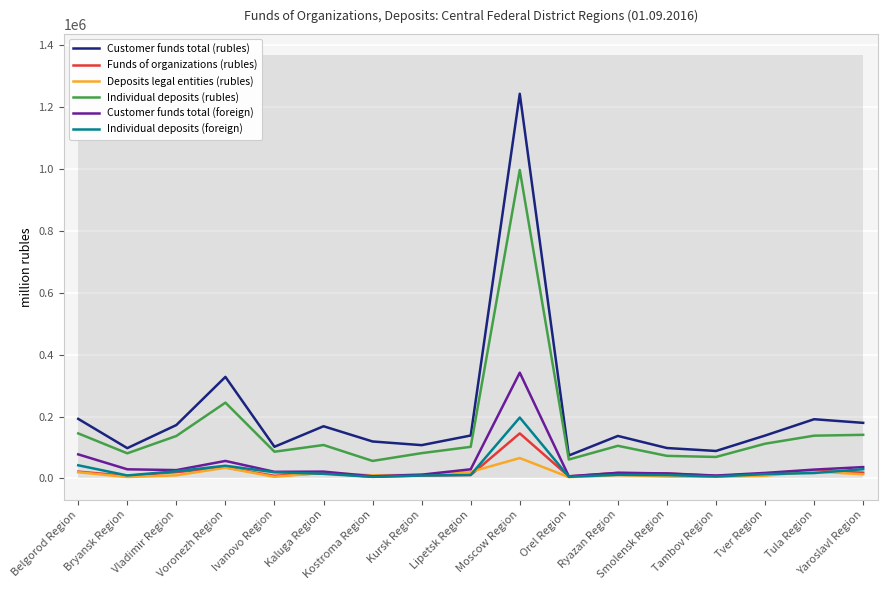

What is the difference between the highest and lowest values at Tula Region?

173842